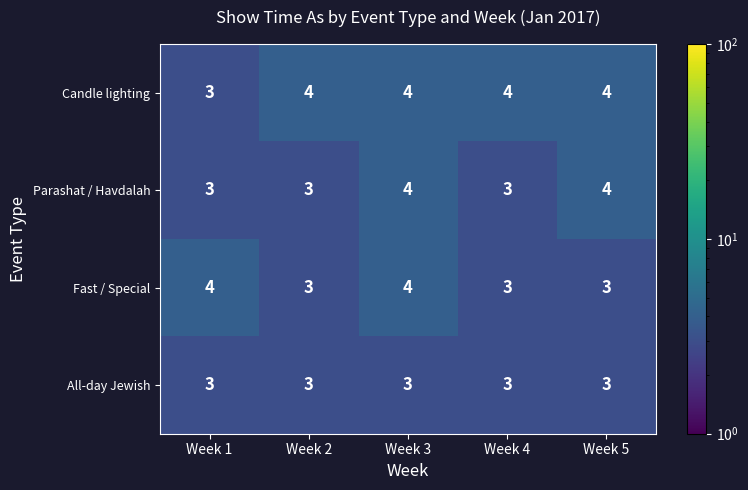

Is the value of Parashat / Havdalah at Week 3 greater than the value of Fast / Special at Week 4?

Yes